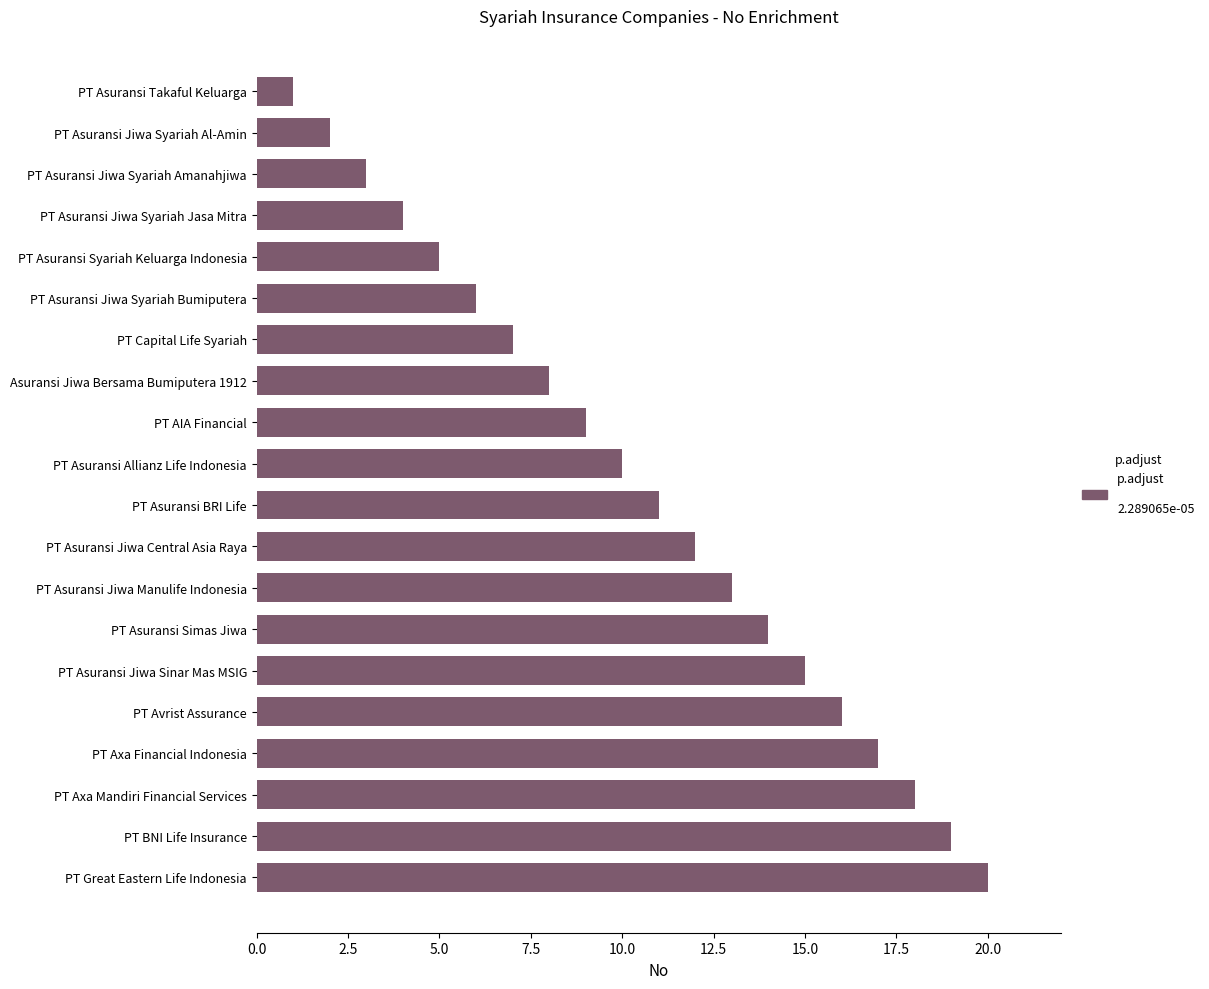

Count the number of categories in the chart.

20